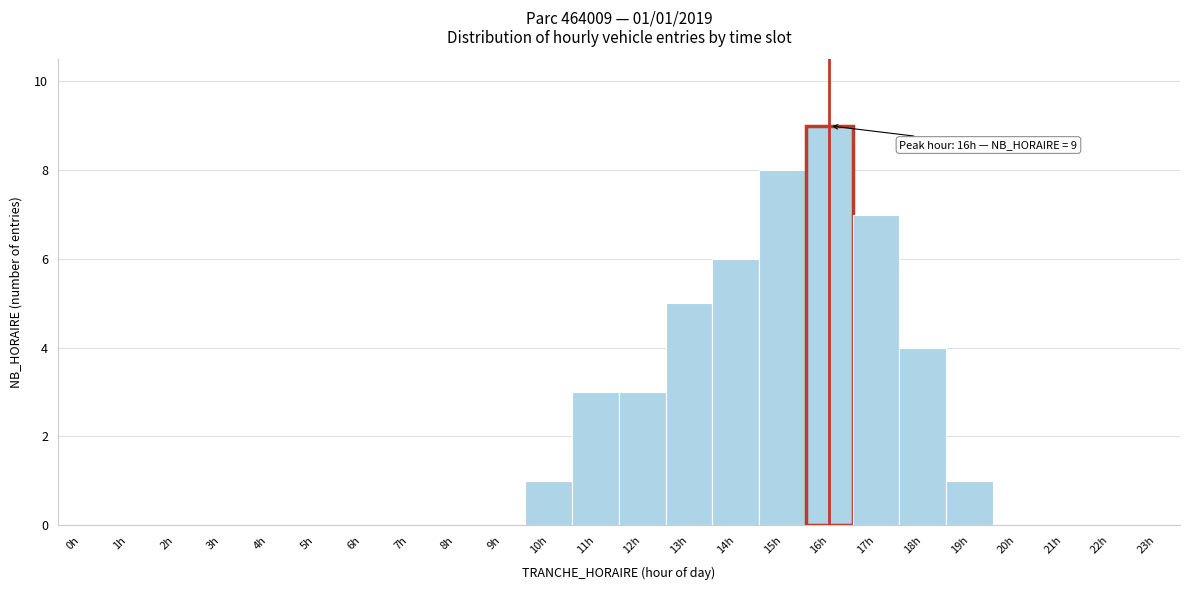

Which range on the x-axis has the tallest bar?

15.5 to 16.5